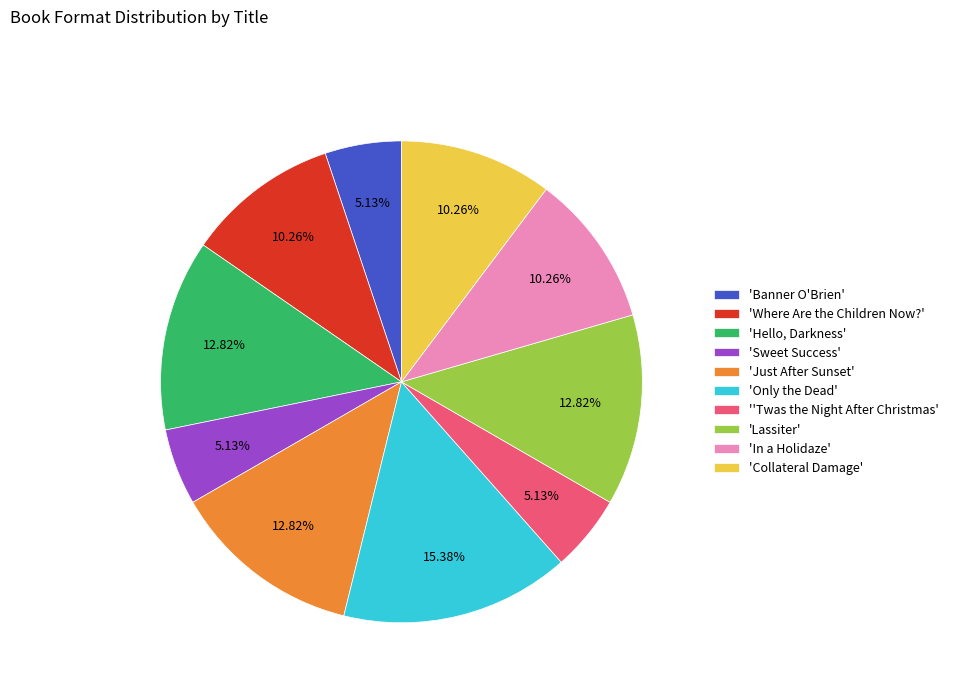

Is there a majority slice in this chart?

No